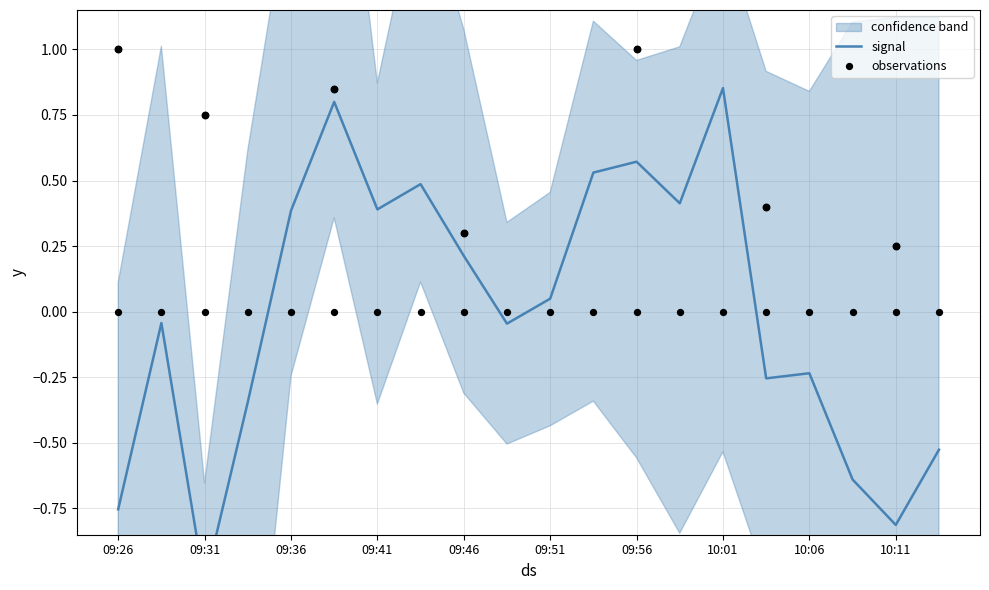

Is the value of observations at 17 greater than the value of signal at 10?

No